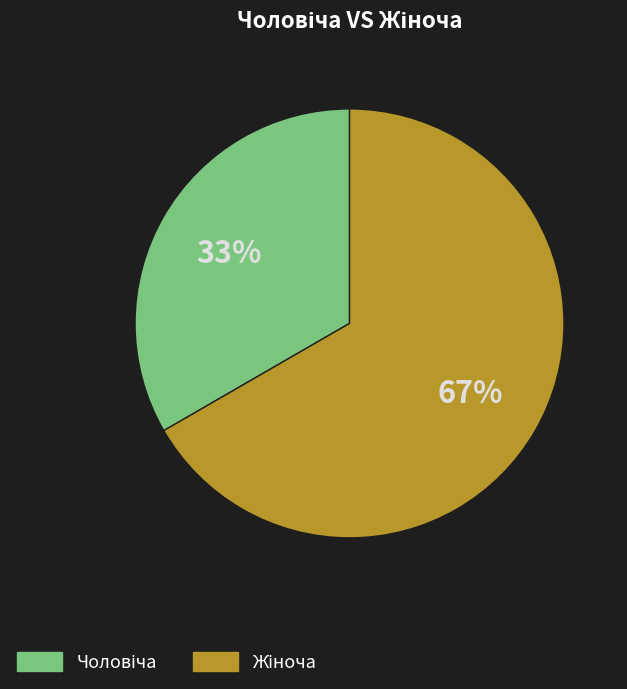

To the nearest percent, what is the average slice percentage?

50%